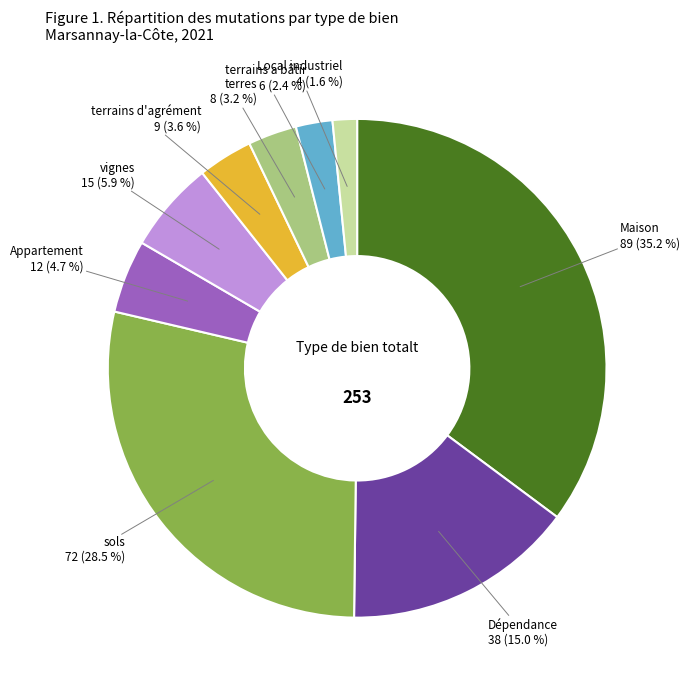

Does any single category account for the majority?

No